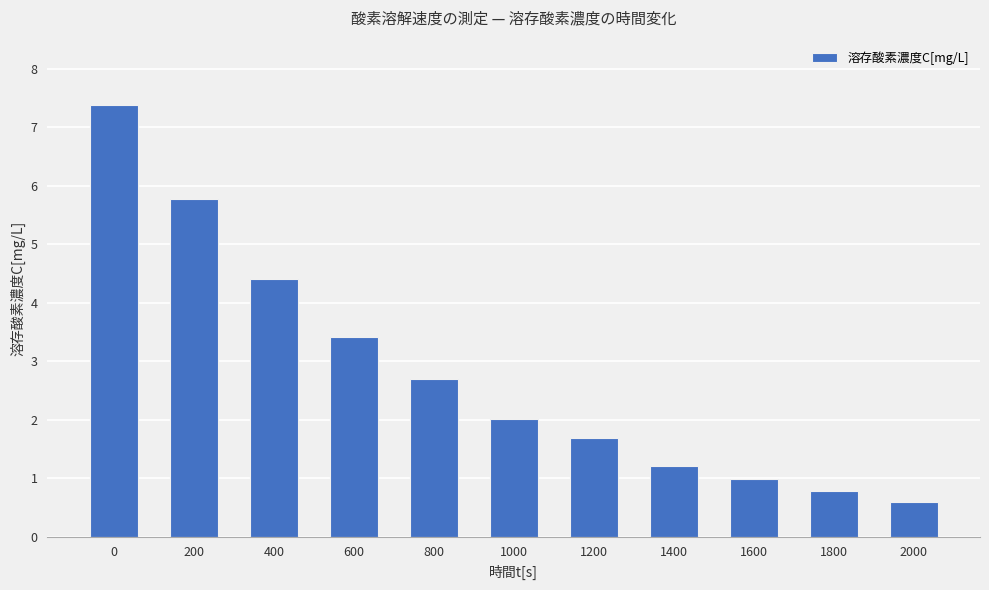

Rank the categories by value from lowest to highest.

2000, 1800, 1600, 1400, 1200, 1000, 800, 600, 400, 200, 0